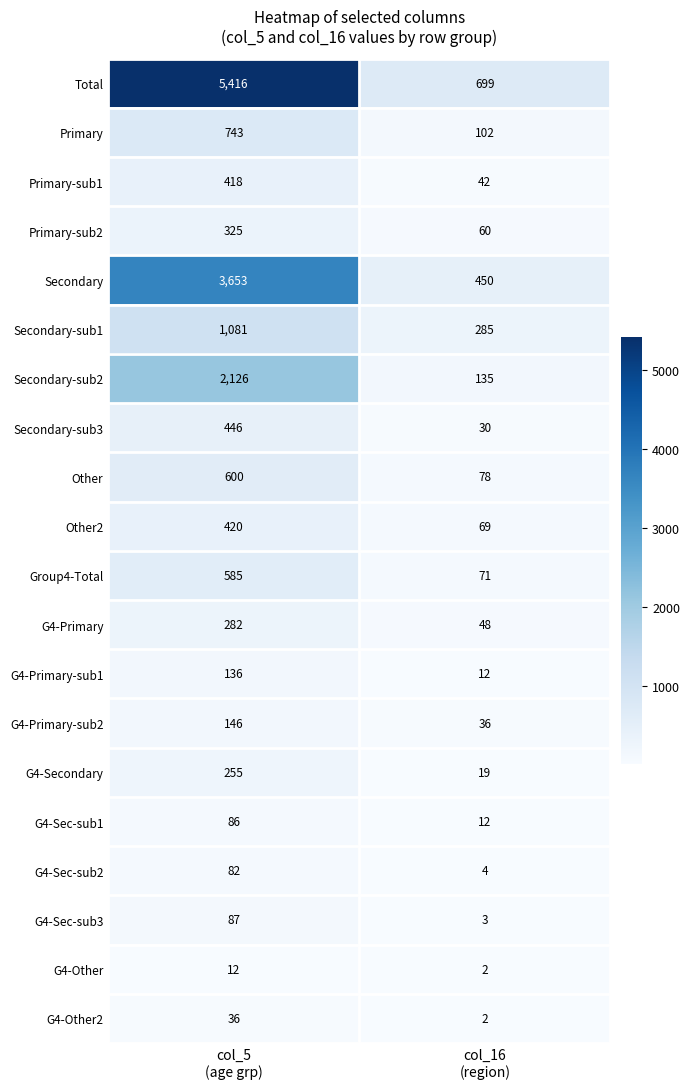

What is the minimum value for G4-Primary-sub2?

36